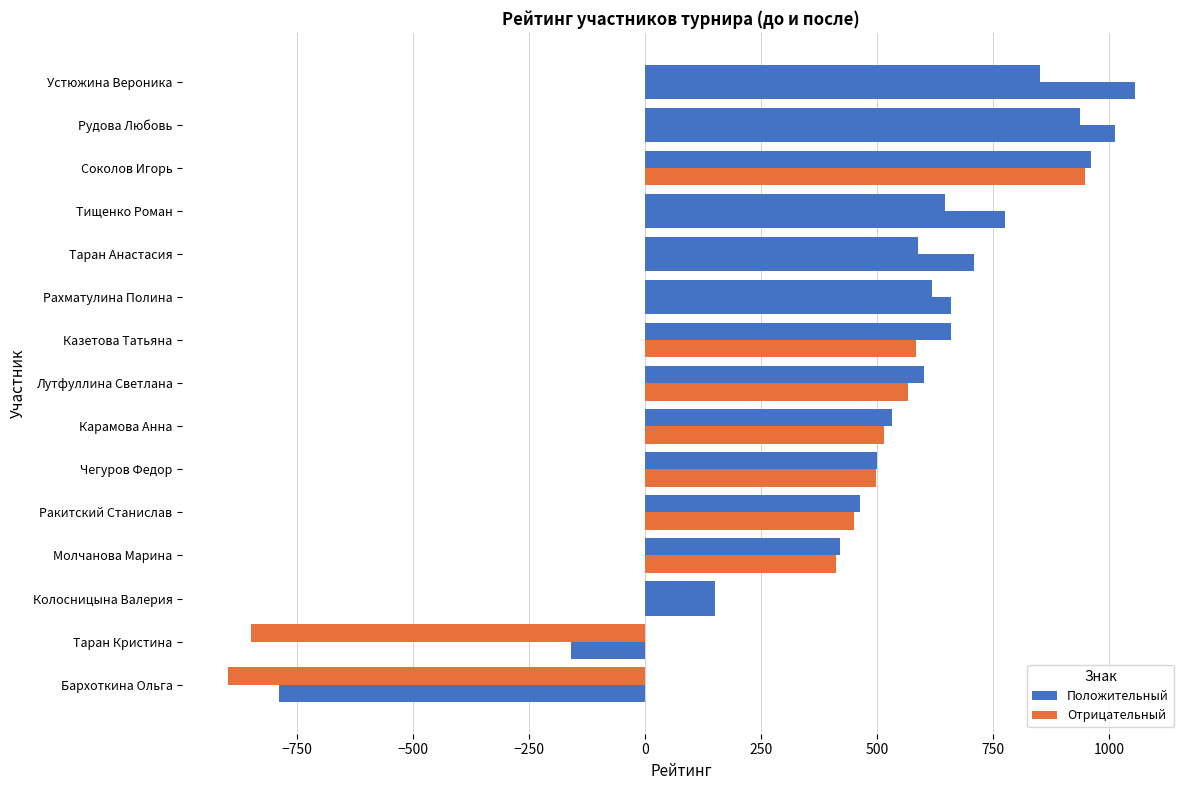

How many series are shown in this chart?

2